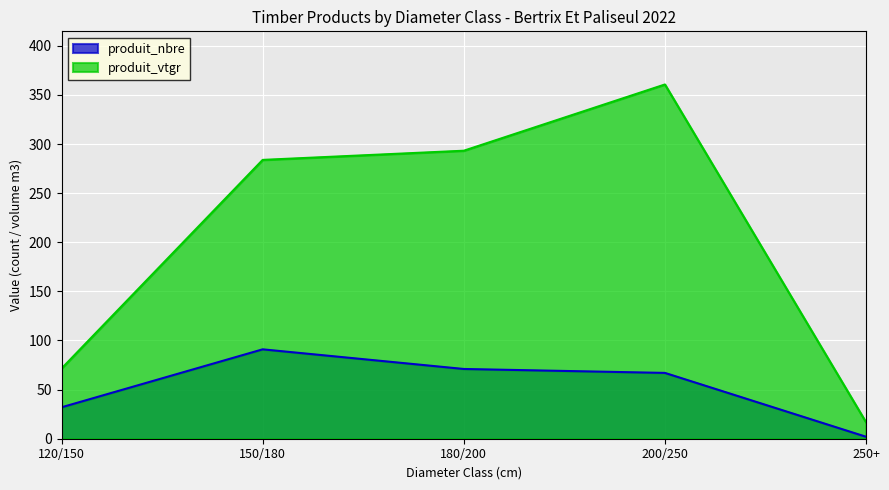

Is the value of produit_nbre at 150/180 greater than the value of produit_vtgr at 120/150?

Yes